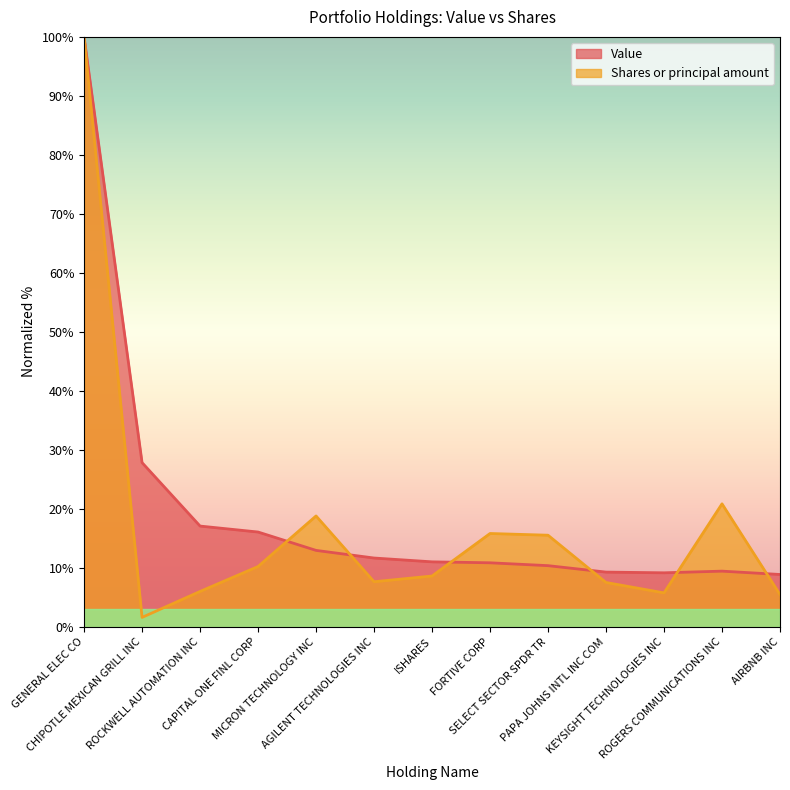

What is the label of the 5th point from the left?

MICRON TECHNOLOGY INC